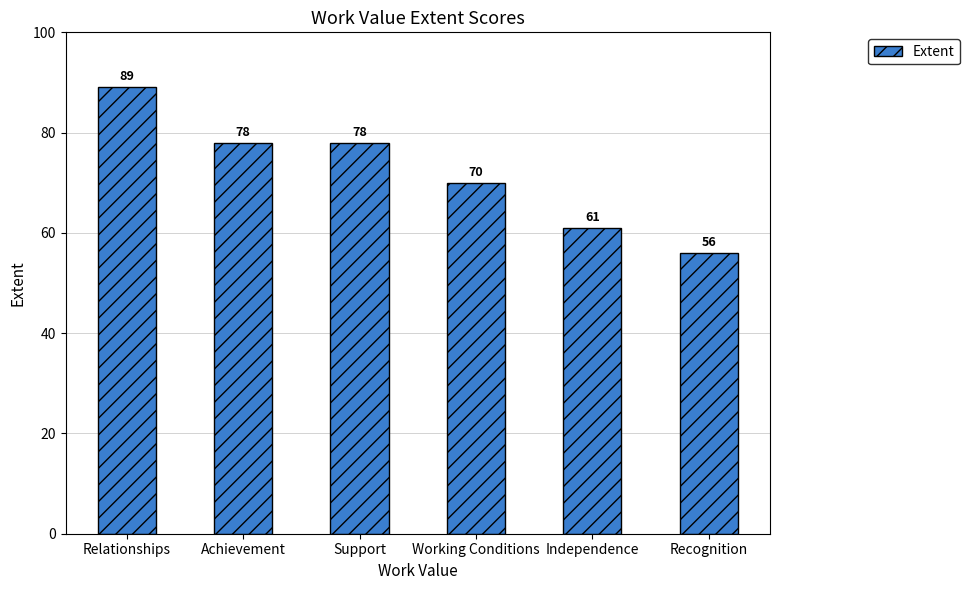

Reading left to right, transcribe all the data shown in this chart.

Relationships=89	Achievement=78	Support=78	Working Conditions=70	Independence=61	Recognition=56